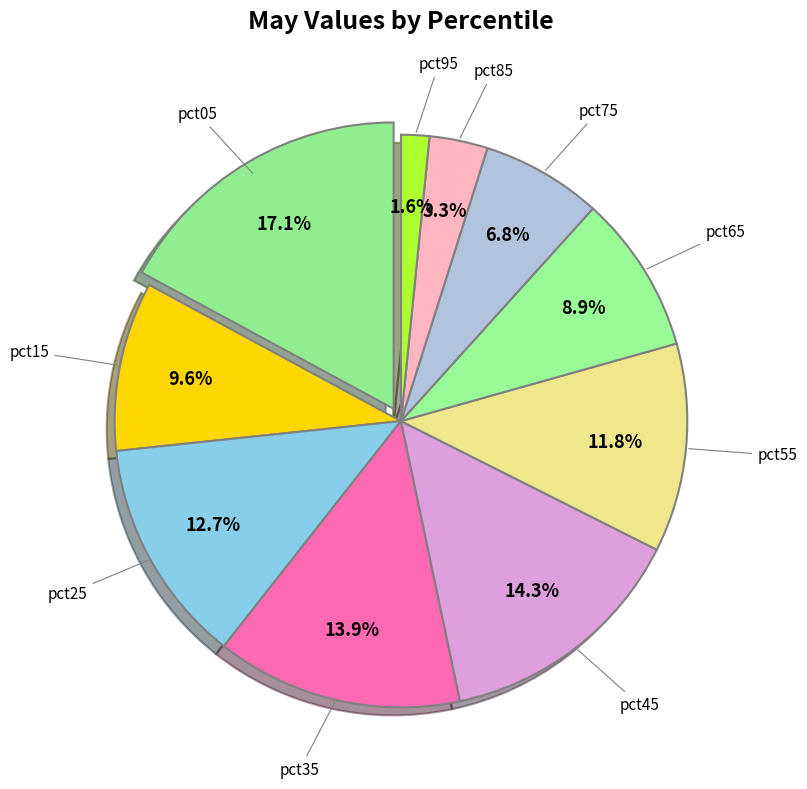

Which category has the biggest portion of the pie?

pct05